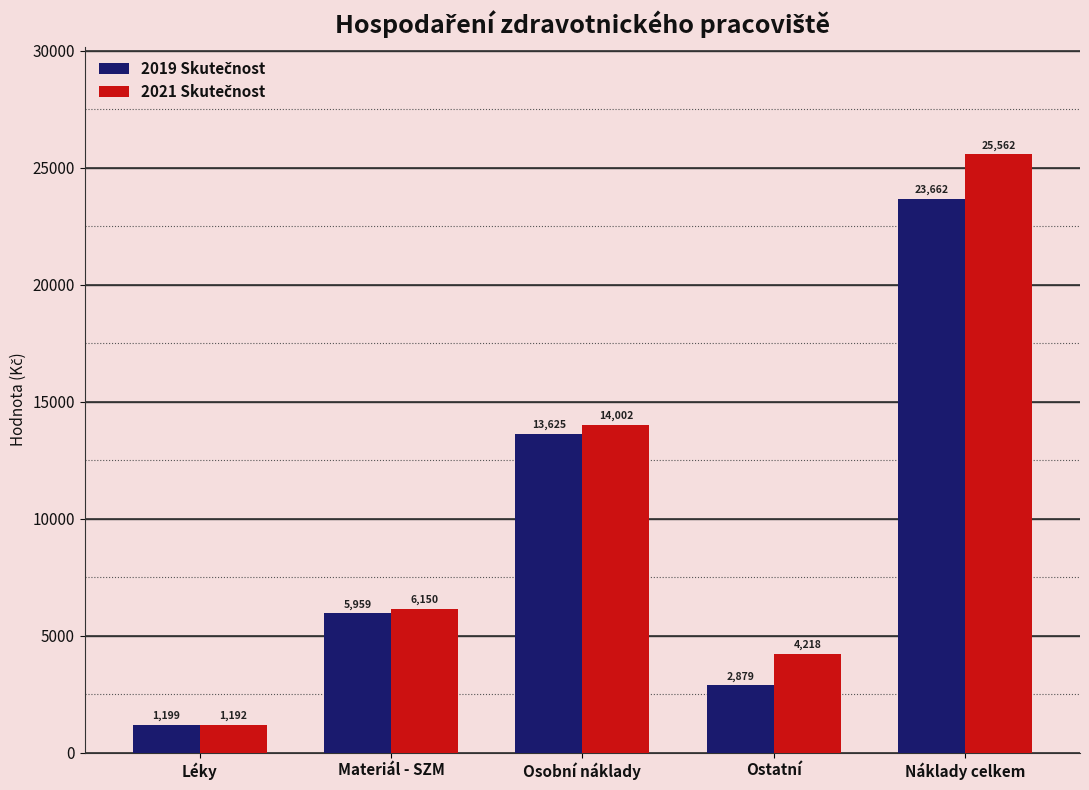

Are the bars horizontal?

No